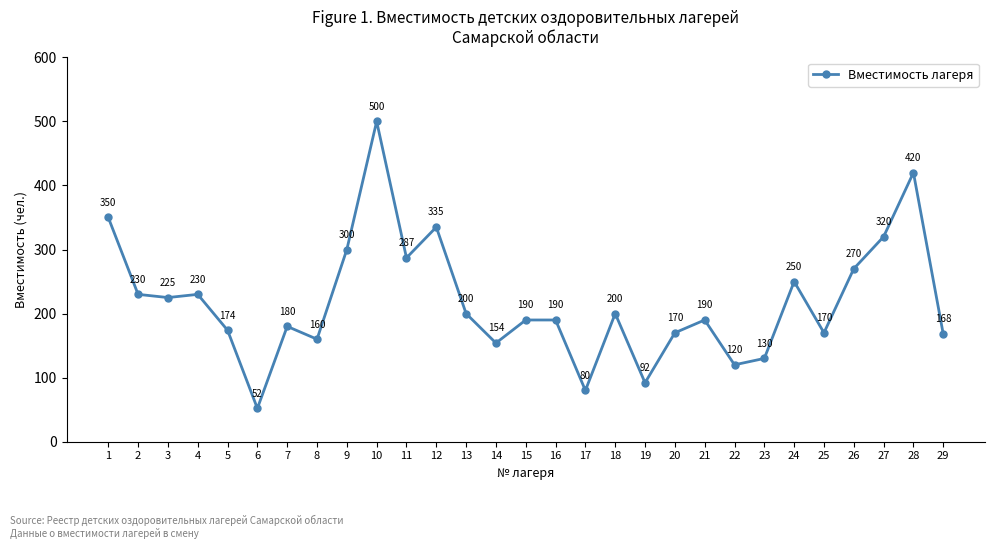

At which category does the chart reach its peak across all series?

10